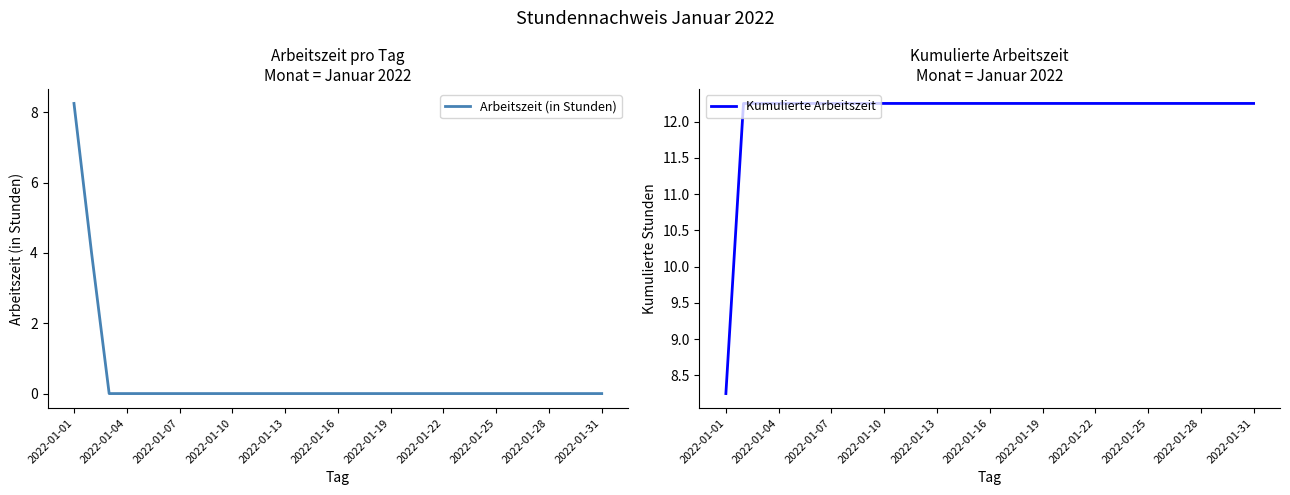

What is the average value of the Kumulierte Arbeitszeit series?

12.1